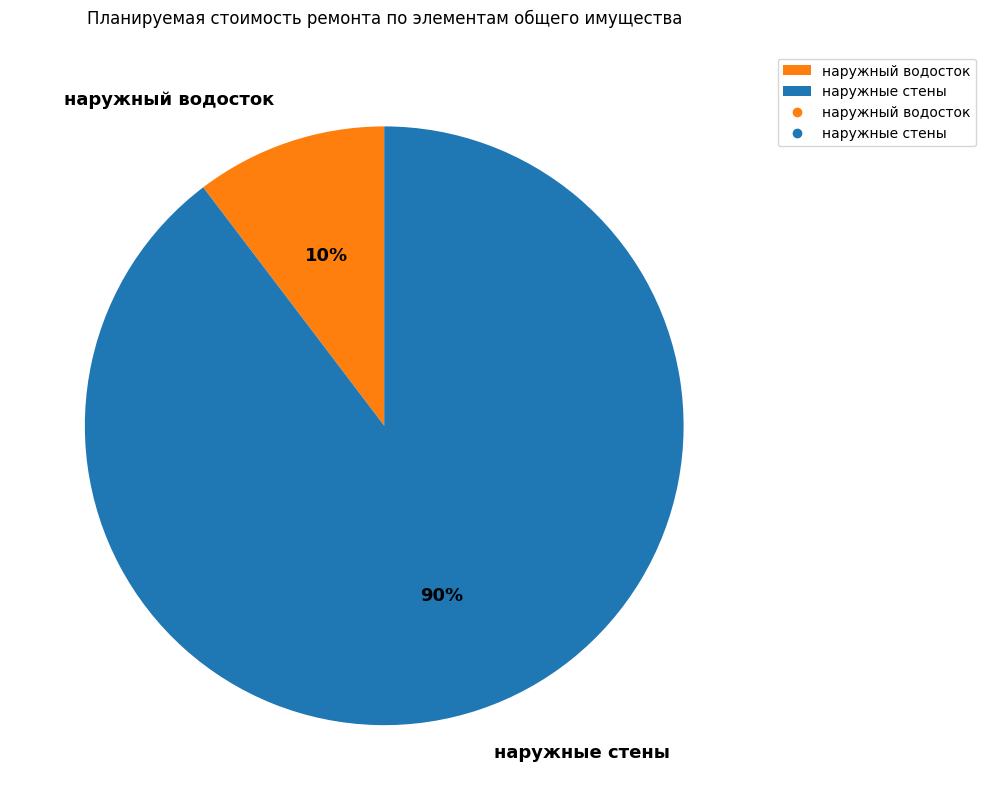

Is the sum of наружный водосток and наружные стены greater than half?

Yes